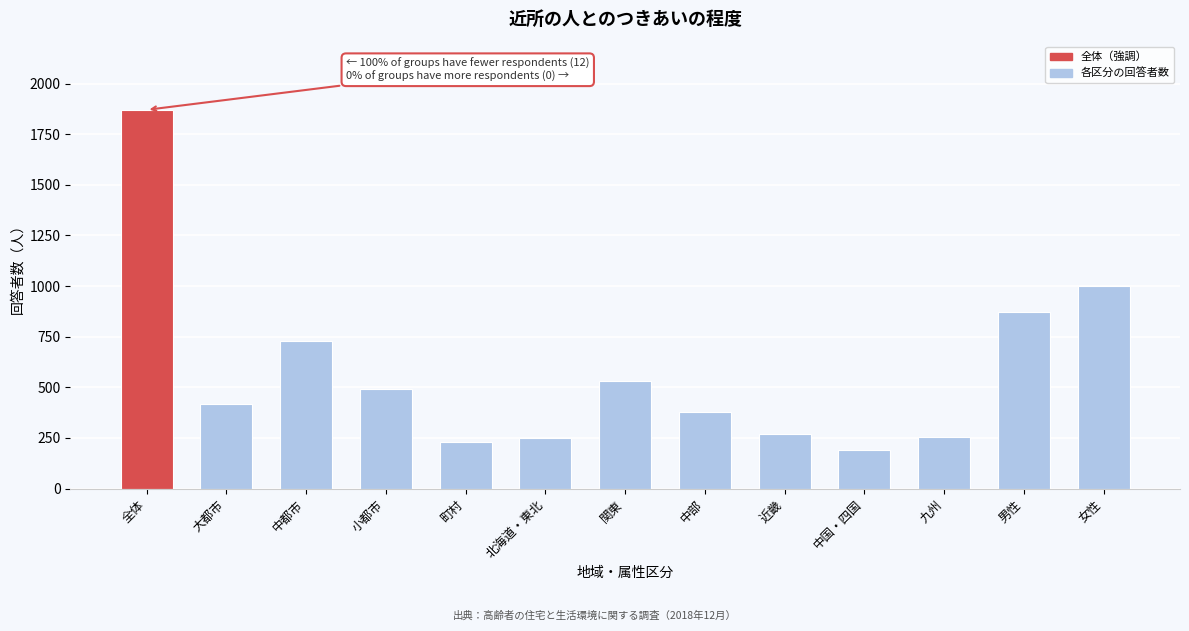

The chart shows a value of 377 at 女性. True or false?

False